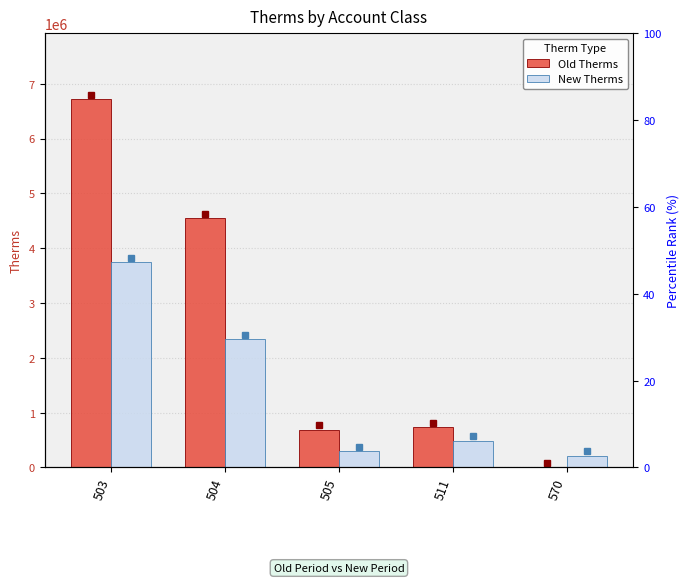

How many bars are there in each group?

2